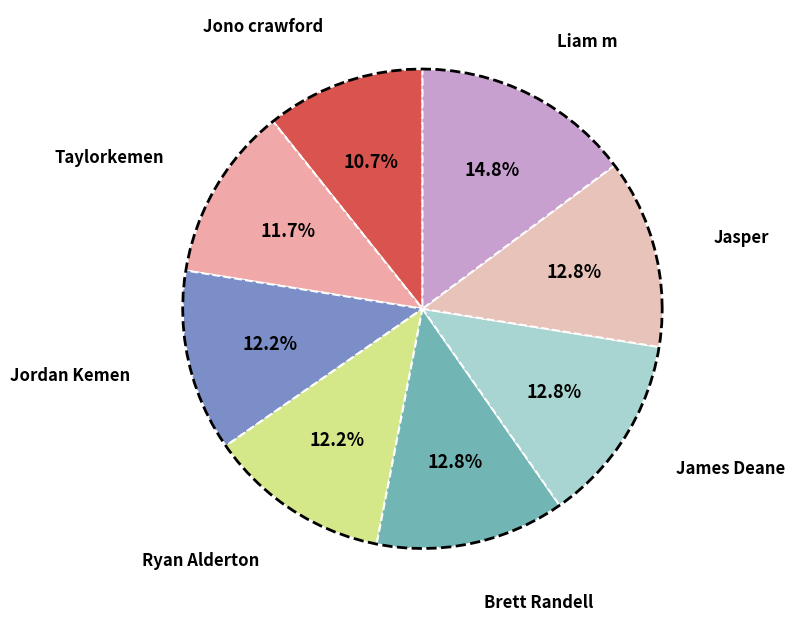

How much of the chart is everything except Brett Randell?

87.2%